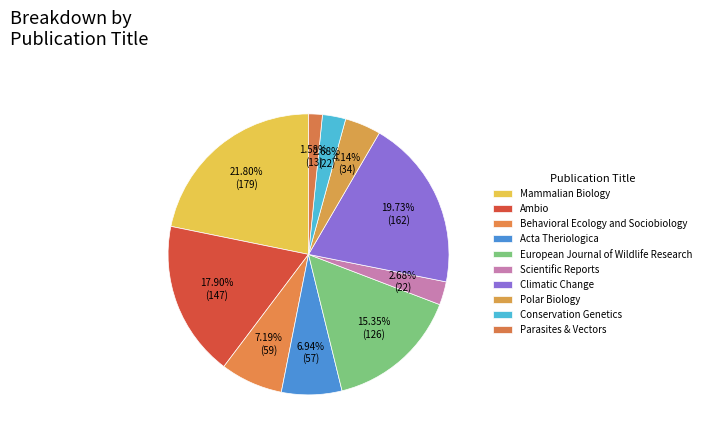

Is the sum of Mammalian Biology and Behavioral Ecology and Sociobiology greater than half?

No